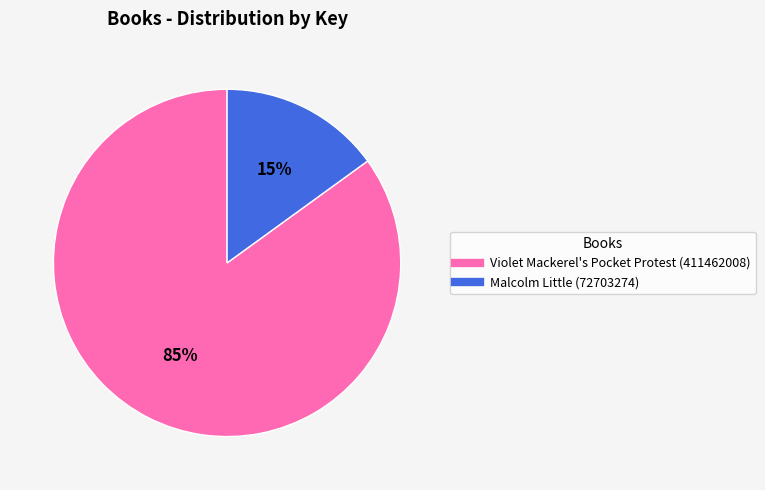

Is the sum of Violet Mackerel's Pocket Protest (411462008) and Malcolm Little (72703274) greater than half?

Yes